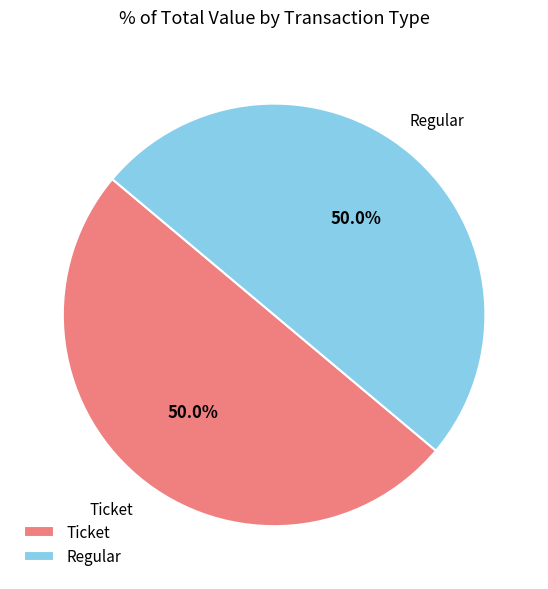

What is the total percentage of Regular and Ticket?

100.0%